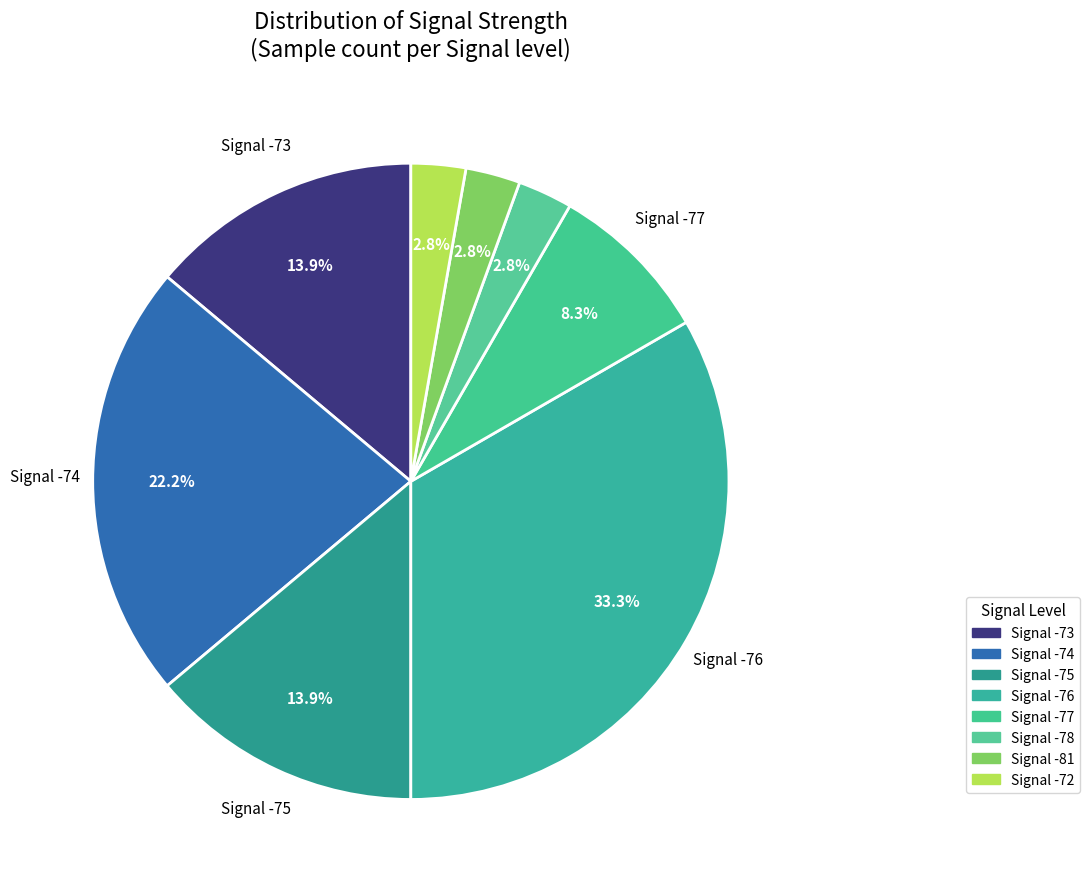

How many segments does this pie chart have?

8